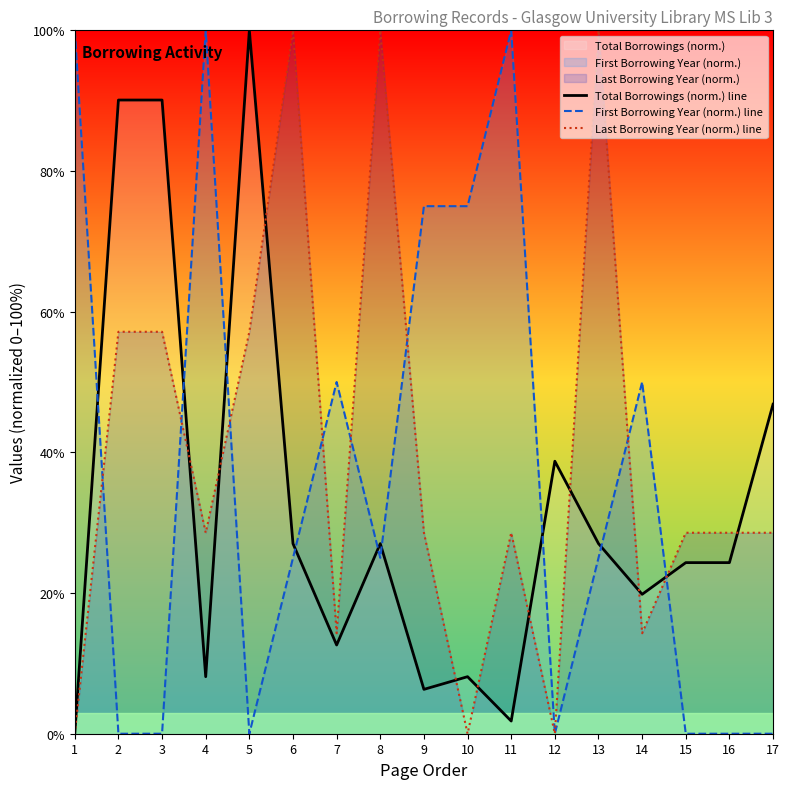

Reading left to right, what are all the values shown in this chart?

Total Borrowings (norm.) line: 1=0.0	2=90.1	3=90.1	4=8.1	5=100.0	6=27.0	7=12.6	8=27.0	9=6.3	10=8.1	11=1.8	12=38.7	13=27.0	14=19.8	15=24.3	16=24.3	17=46.8
First Borrowing Year (norm.) line: 1=100.0	2=0.0	3=0.0	4=100.0	5=0.0	6=25.0	7=50.0	8=25.0	9=75.0	10=75.0	11=100.0	12=0.0	13=25.0	14=50.0	15=0.0	16=0.0	17=0.0
Last Borrowing Year (norm.) line: 1=0.0	2=57.1	3=57.1	4=28.6	5=57.1	6=100.0	7=14.3	8=100.0	9=28.6	10=0.0	11=28.6	12=0.0	13=100.0	14=14.3	15=28.6	16=28.6	17=28.6